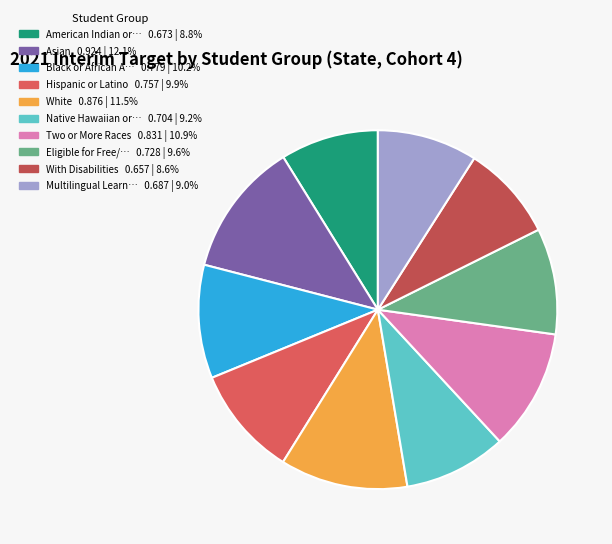

Which slice is the smallest?

With Disabilities